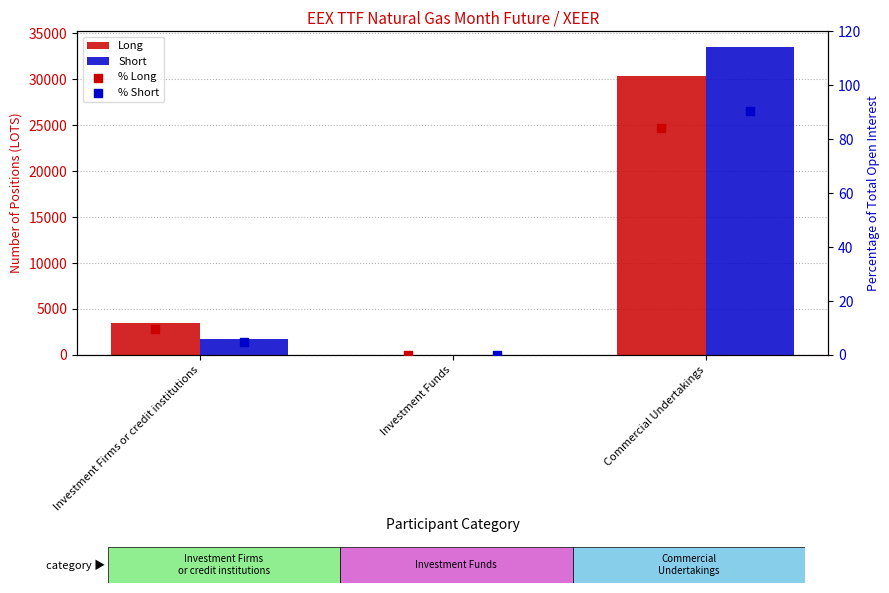

Which series contains the highest Y value?

Short